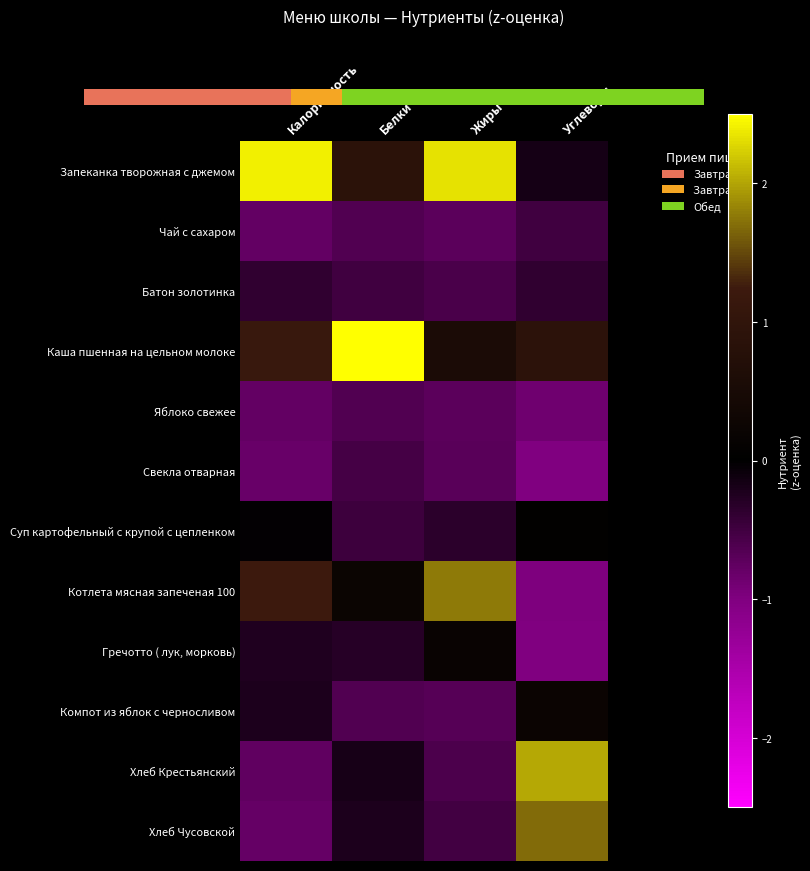

List the series in order of their peak value, highest first.

Каша пшенная на цельном молоке, Запеканка творожная с джемом, Хлеб Крестьянский, Котлета мясная запеченая 100, Хлеб Чусовской, Компот из яблок с черносливом, Гречотто ( лук, морковь), Суп картофельный с крупой с цепленком, Батон золотинка, Чай с сахаром, Свекла отварная, Яблоко свежее